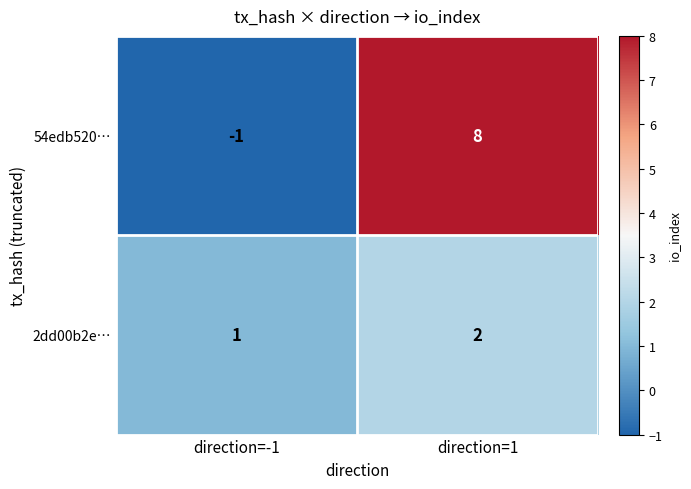

Is it true that 54edb520… equals 8 at direction=1?

True